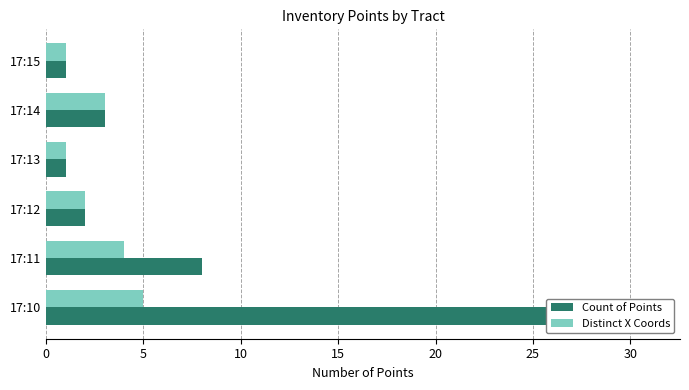

True or false: Distinct X Coords has a value of 1 at 15.

True